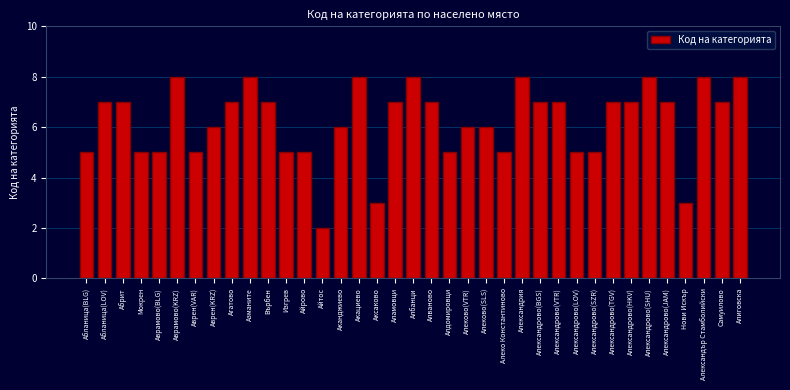

The chart shows a value of 9 at Алеково(SLS). True or false?

False